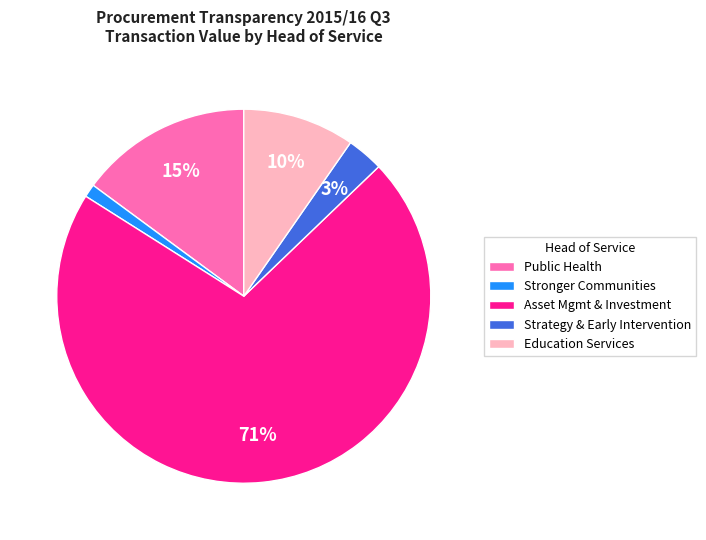

Is it true that Asset Mgmt & Investment is 83% of the pie?

False